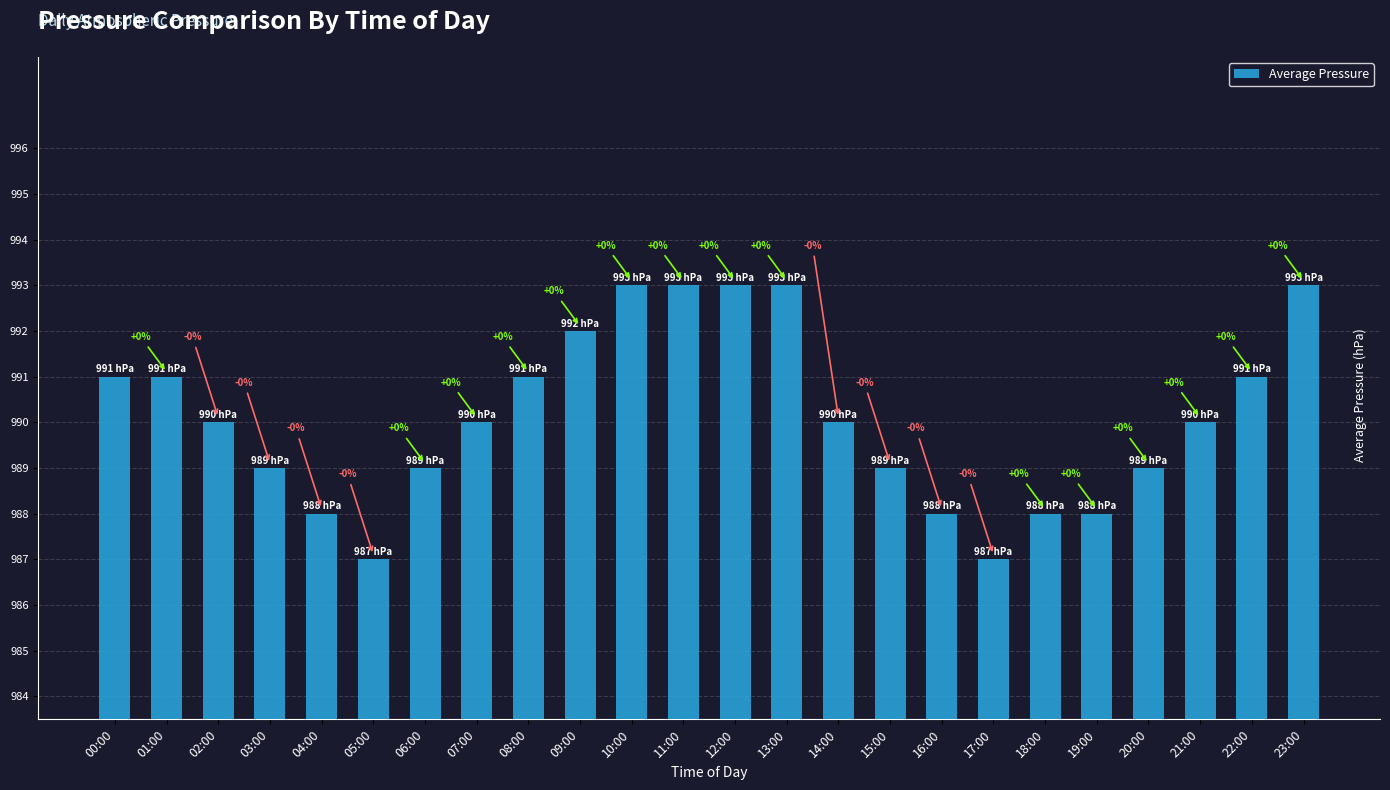

What is the smallest value displayed?

987